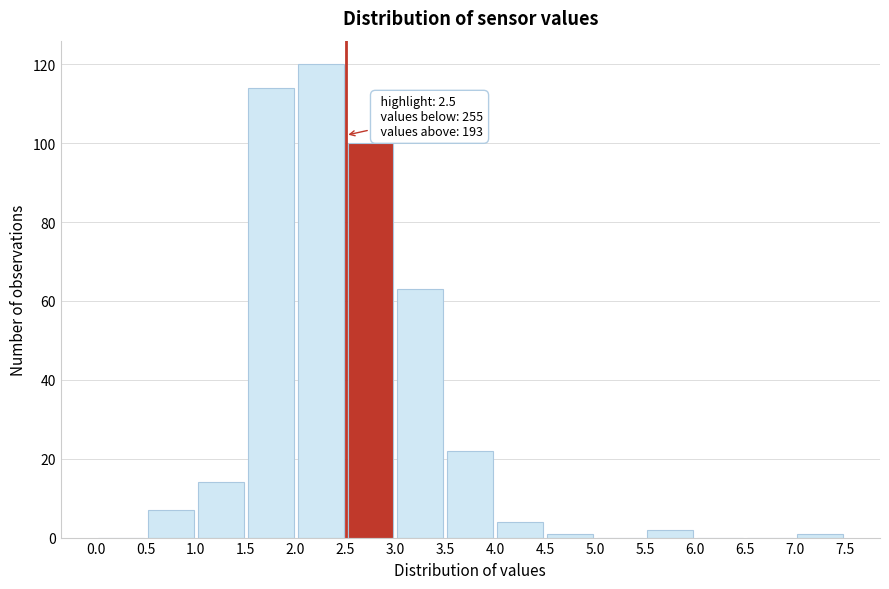

Which range on the x-axis has the tallest bar?

2.0 to 2.5